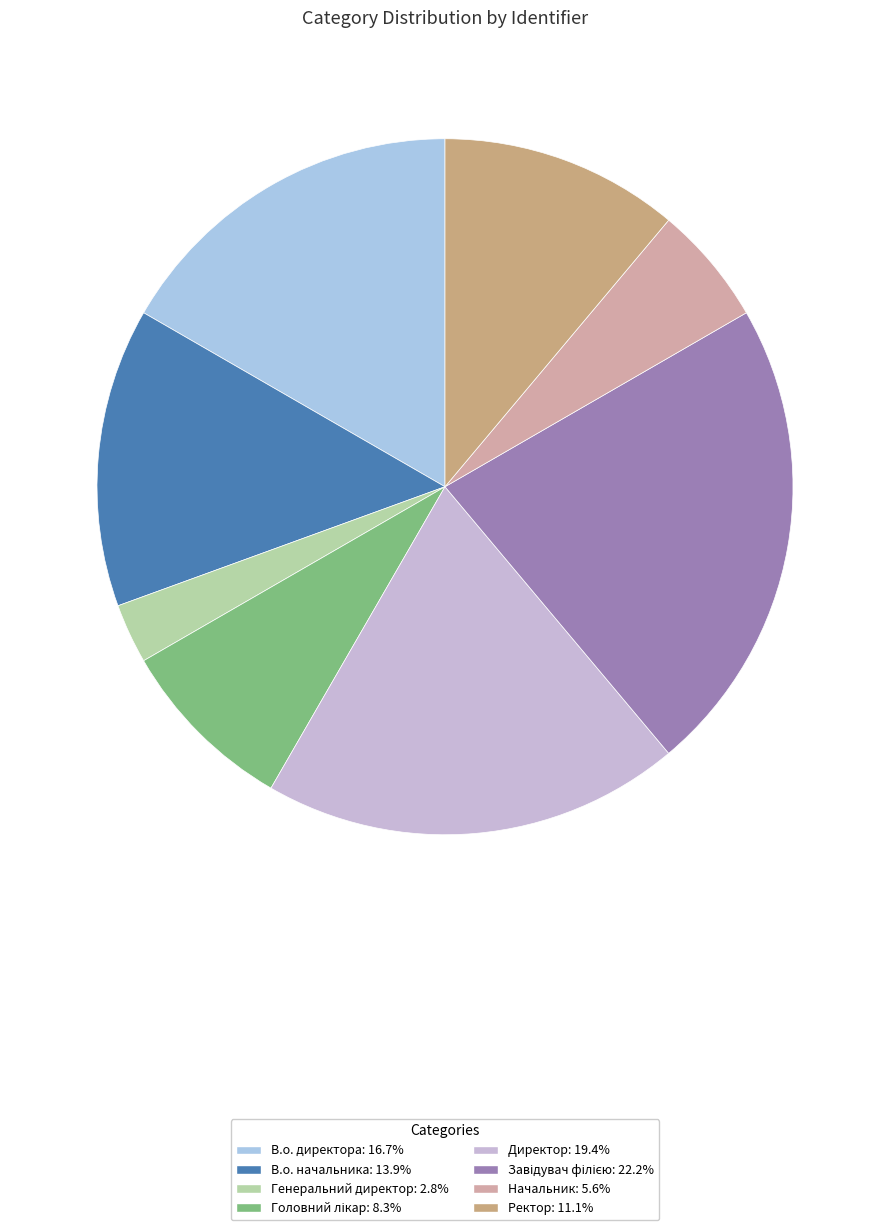

What is the smallest slice in the pie chart?

Генеральний директор